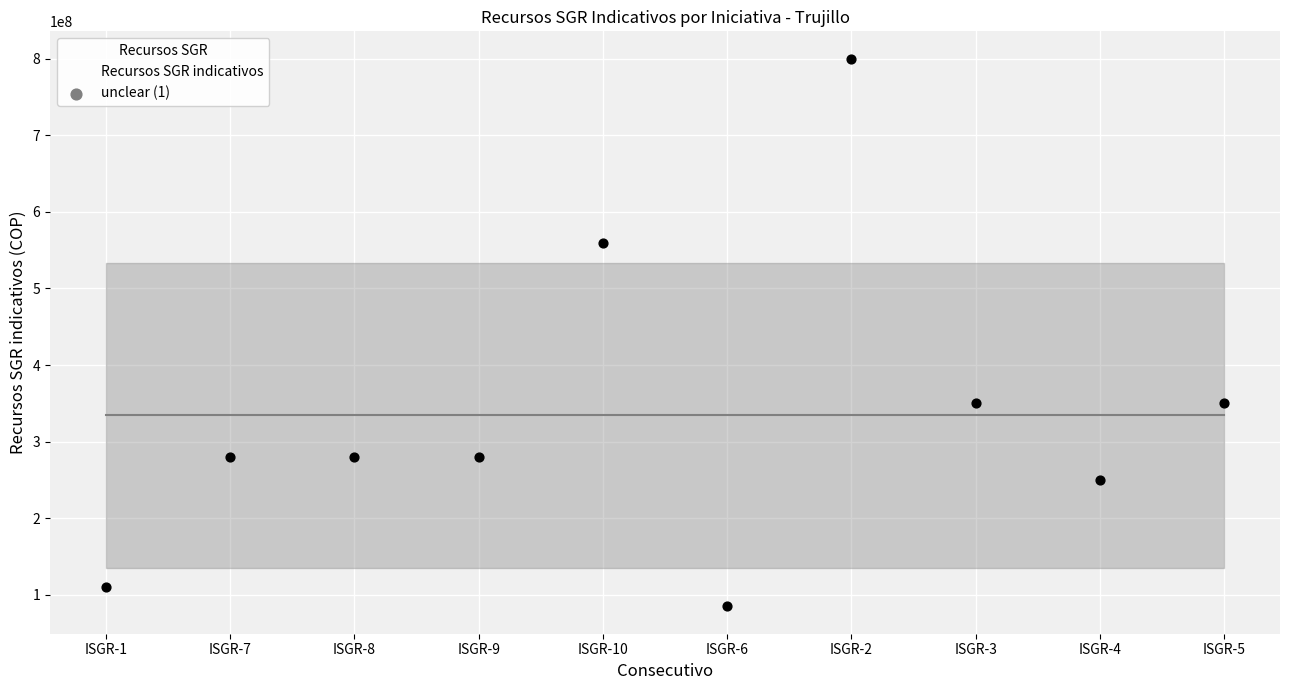

What is the average Y value?

334500000